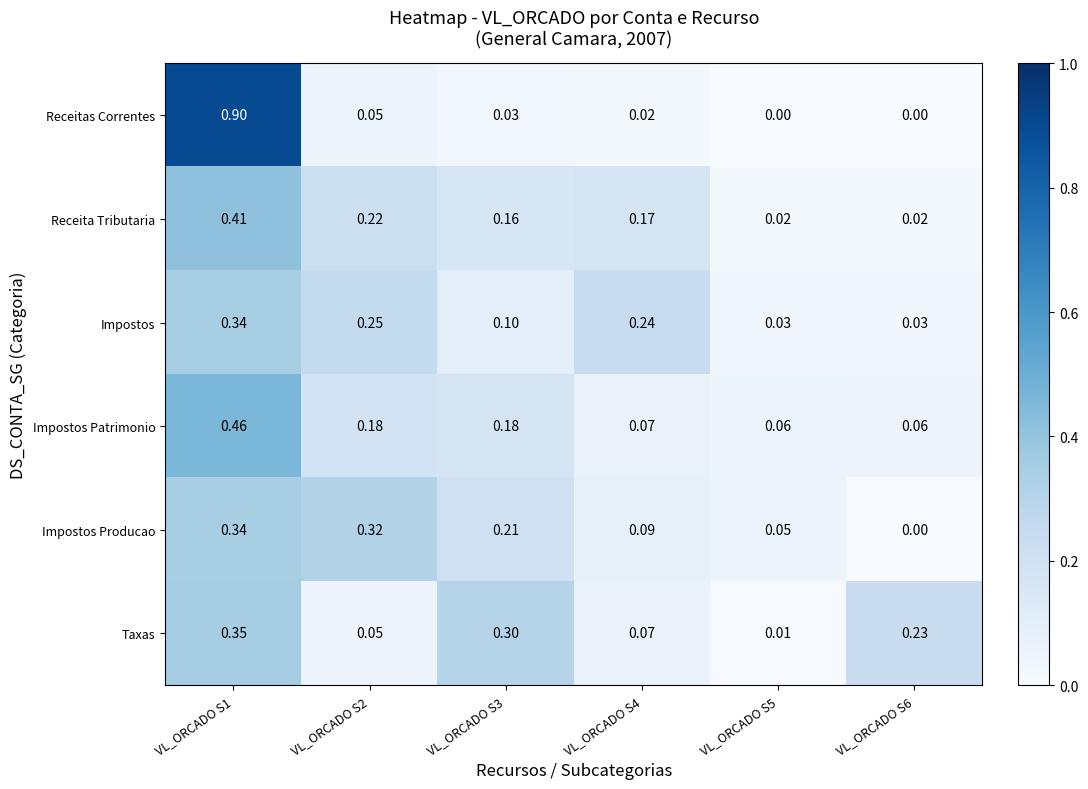

Is the value of Impostos Producao at VL_ORCADO S1 greater than the value of Receita Tributaria at VL_ORCADO S3?

Yes